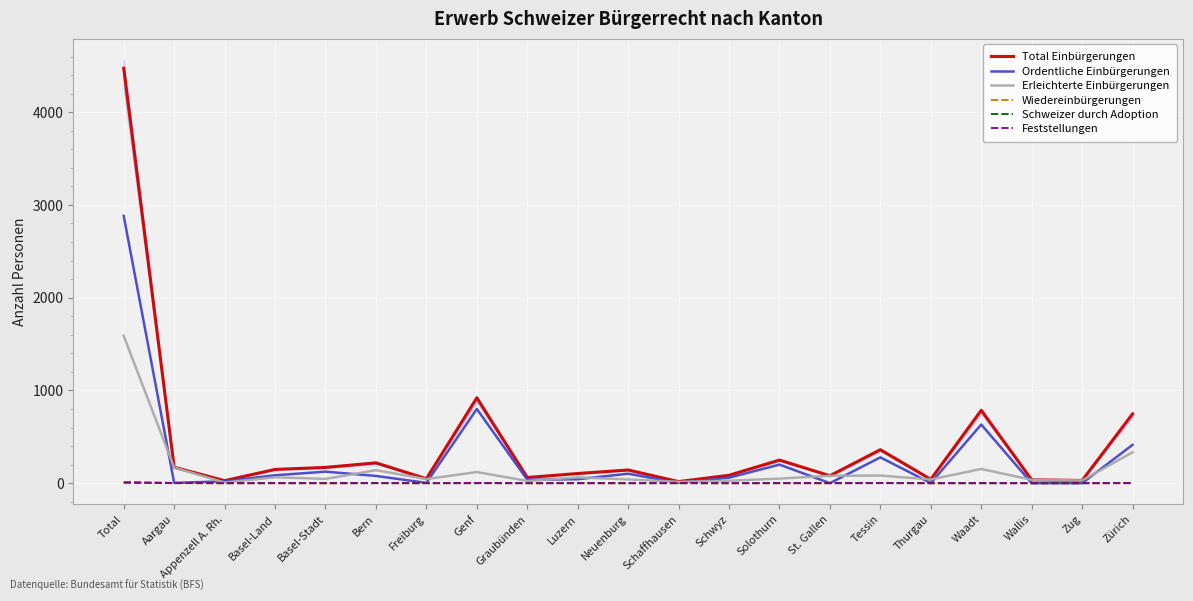

Is it true that Schweizer durch Adoption equals 1 at Solothurn?

True